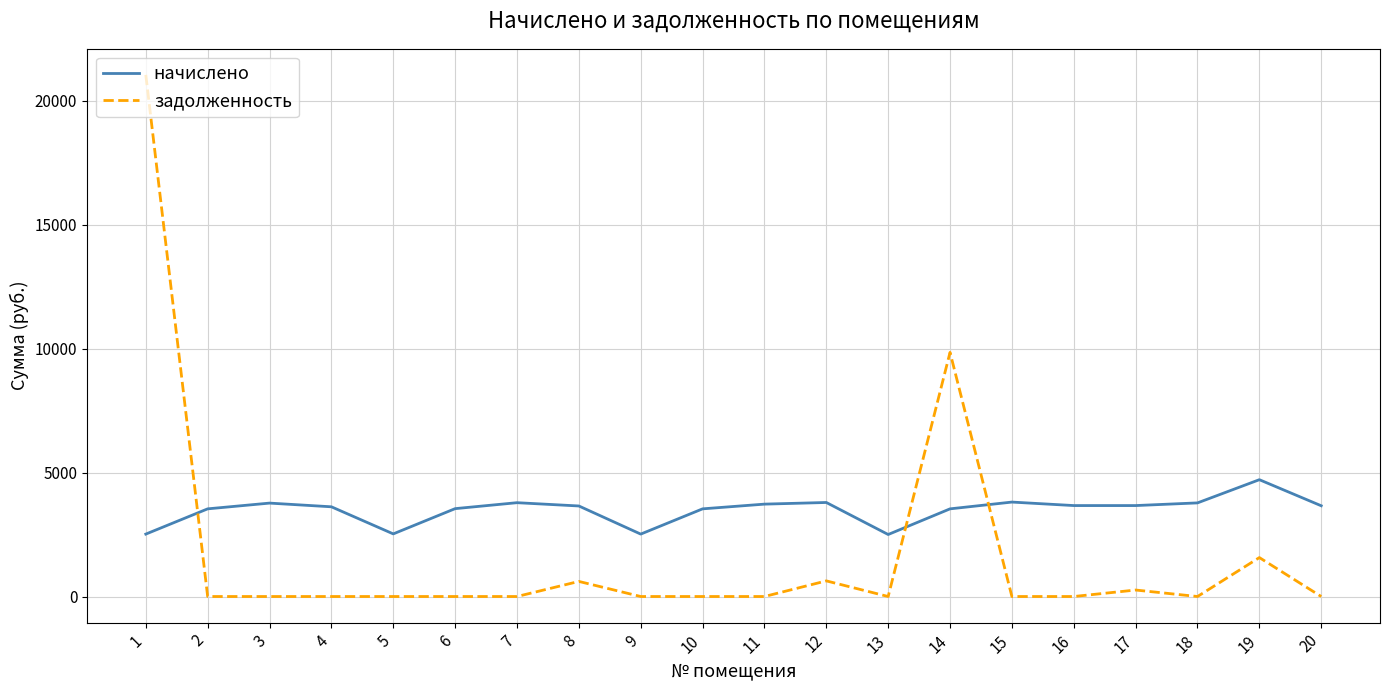

Rank the series by their maximum value, from lowest to highest.

начислено, задолженность